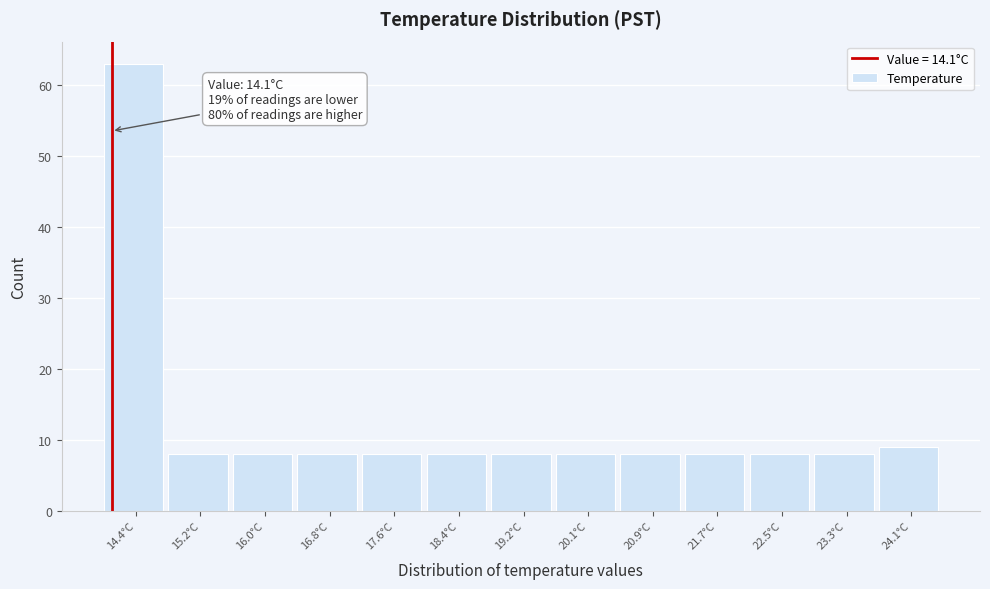

Over which range of the x-axis is the bar tallest?

14.0 to 14.8